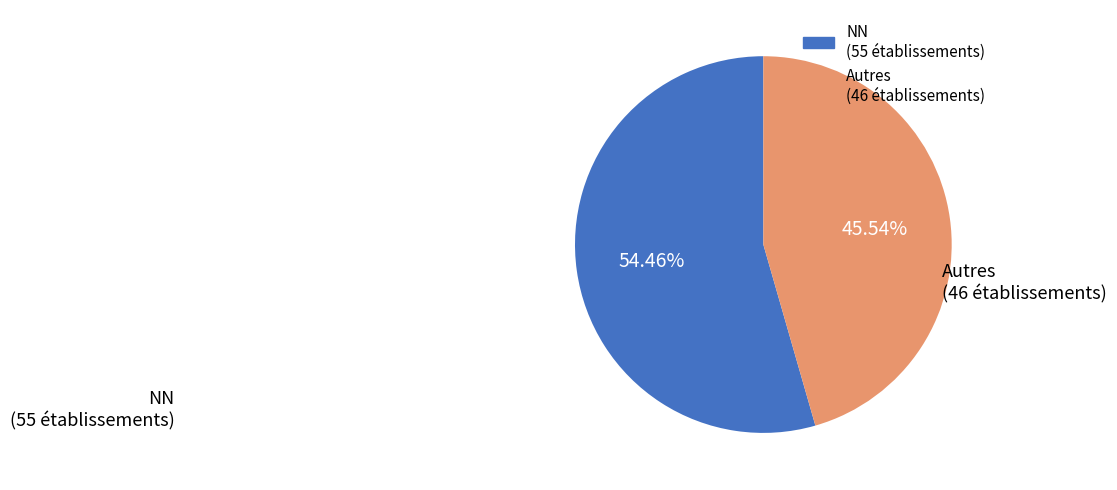

Is there a majority slice in this chart?

Yes